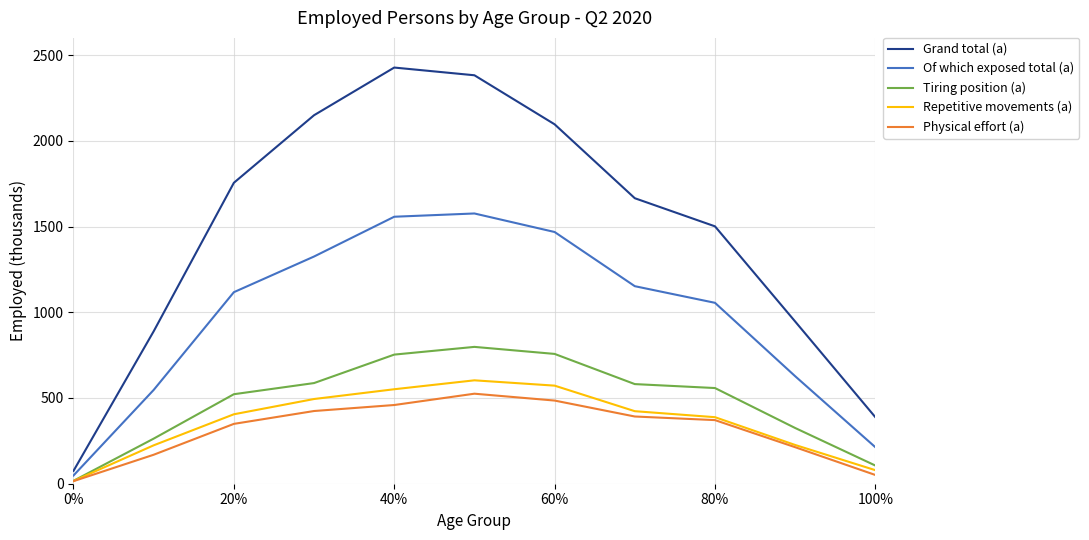

How many lines are shown in the chart?

5